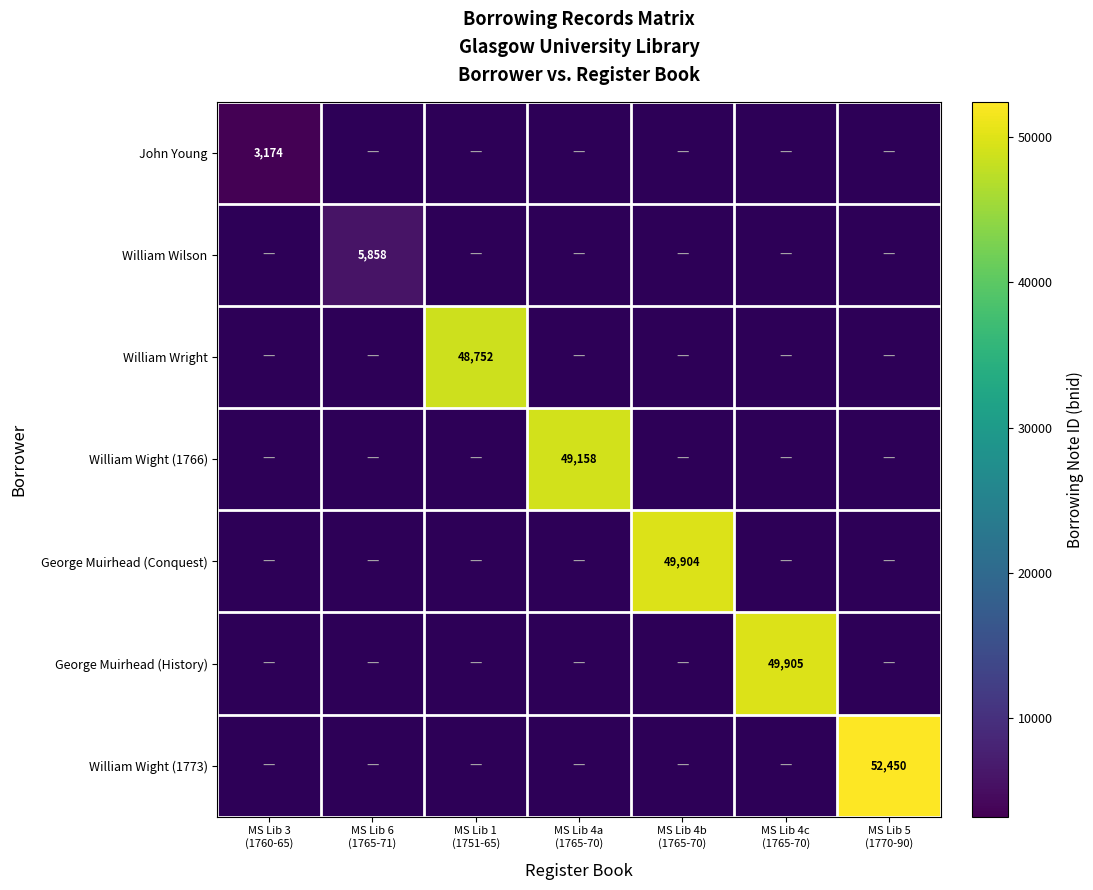

Count the number of data series in this chart.

7